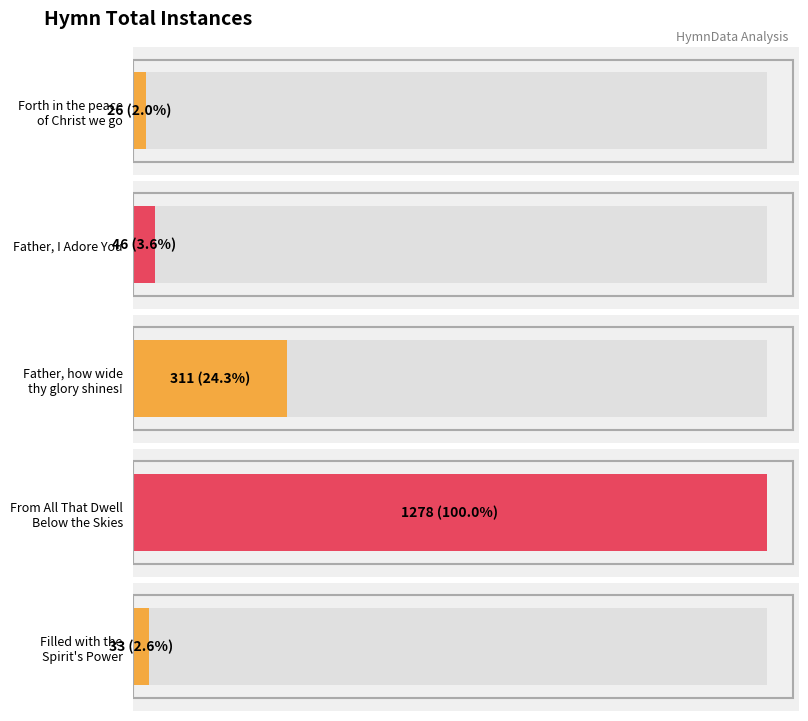

Does the chart contain any negative values?

No